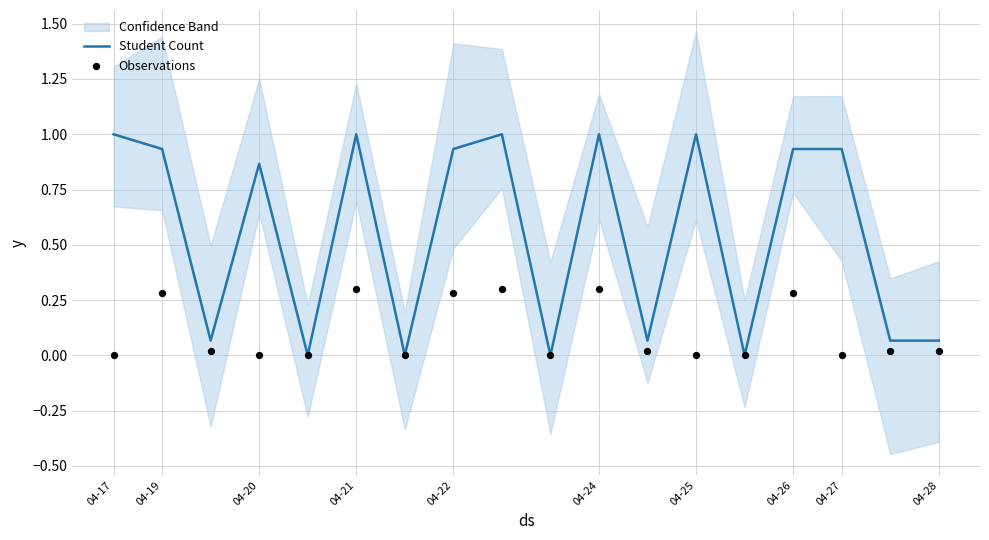

Which series has the largest total across all categories?

Student Count